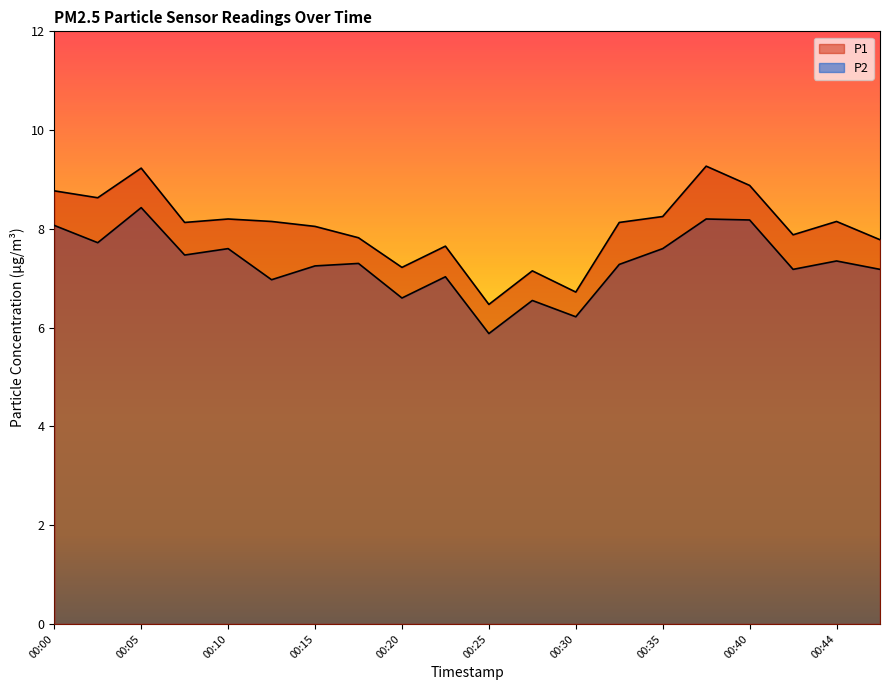

Reading left to right, what are all the values shown in this chart?

P1: 00:00=8.8	00:03=8.6	00:05=9.2	00:08=8.1	00:10=8.2	00:13=8.2	00:15=8.1	00:17=7.8	00:20=7.2	00:22=7.7	00:25=6.5	00:27=7.2	00:30=6.7	00:32=8.1	00:35=8.2	00:37=9.3	00:40=8.9	00:42=7.9	00:44=8.2	00:47=7.8
P2: 00:00=8.1	00:03=7.7	00:05=8.4	00:08=7.5	00:10=7.6	00:13=7.0	00:15=7.2	00:17=7.3	00:20=6.6	00:22=7.0	00:25=5.9	00:27=6.5	00:30=6.2	00:32=7.3	00:35=7.6	00:37=8.2	00:40=8.2	00:42=7.2	00:44=7.3	00:47=7.2